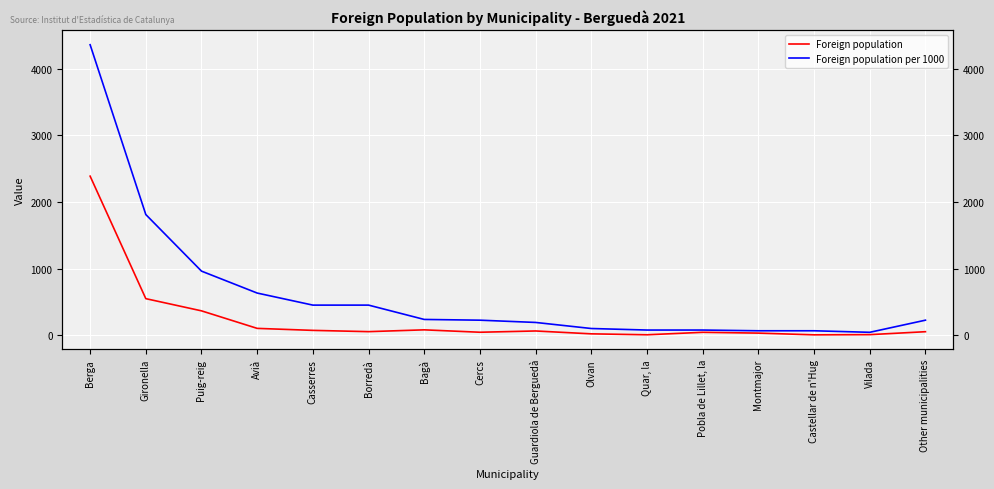

What position from the right is Quar, la?

6